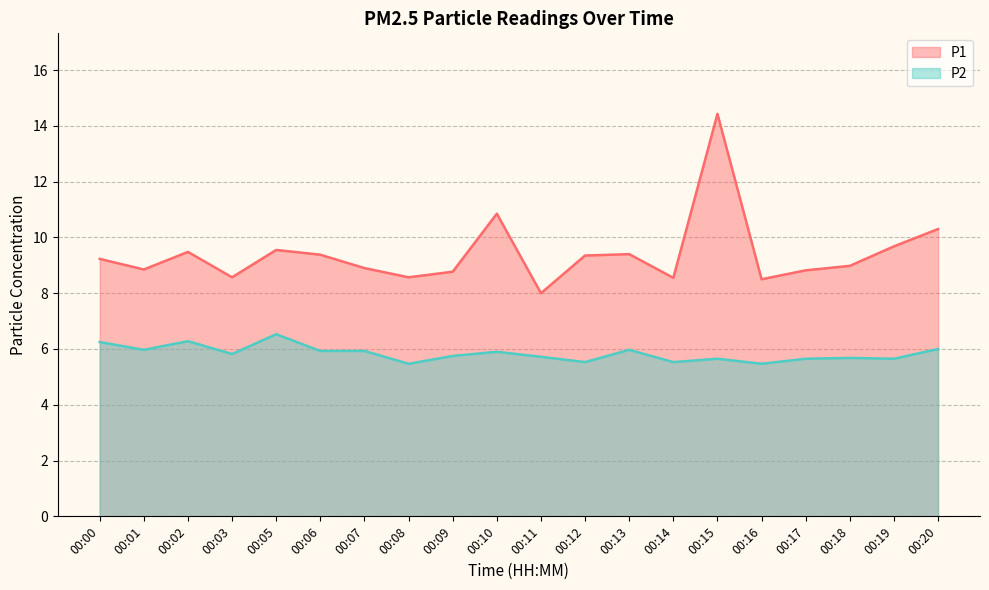

True or false: P1 and P2 intersect in this chart.

False